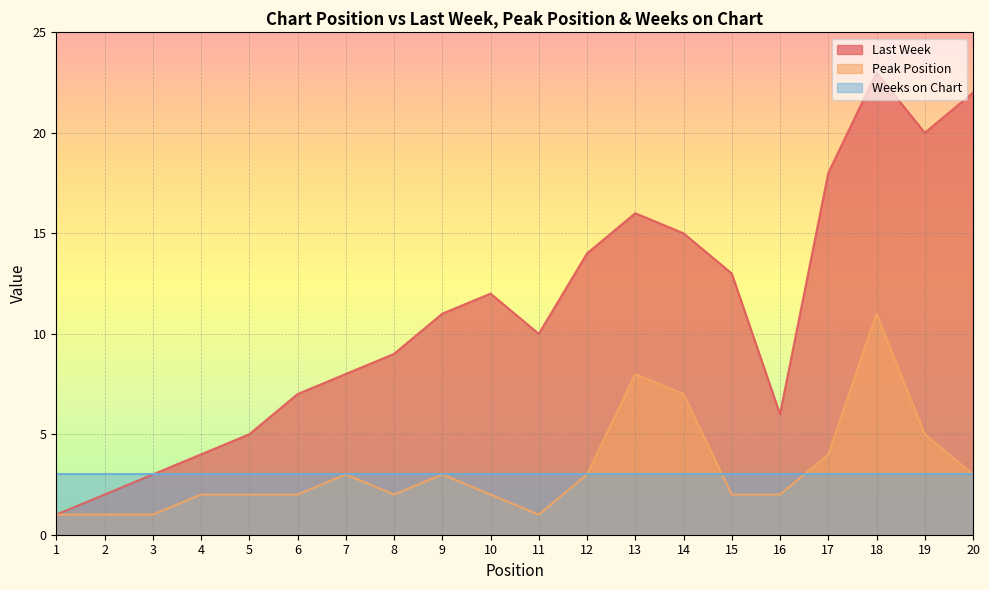

Which series has the largest range (max minus min)?

Last Week